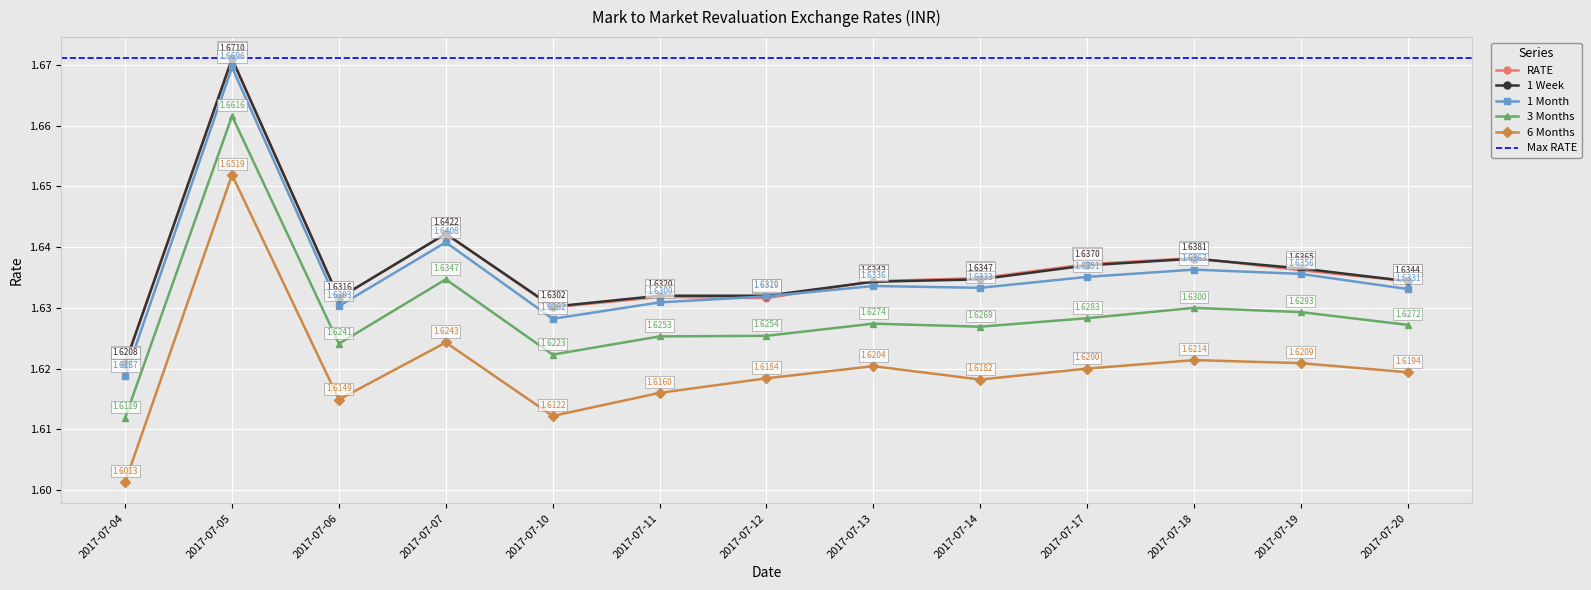

What is the minimum value for 1 Week?

1.6